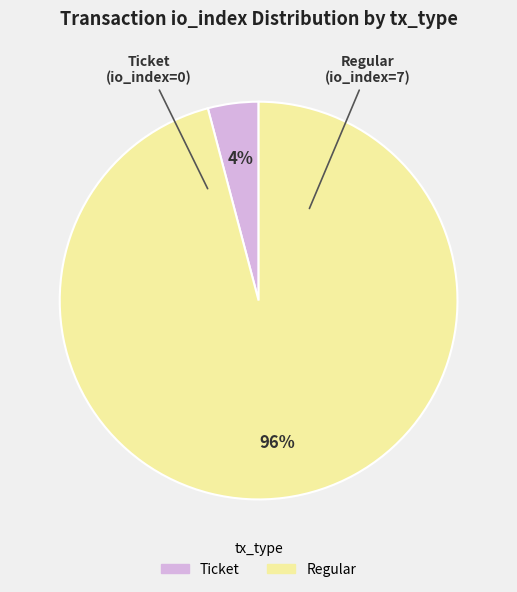

How many slices are in this pie chart?

2